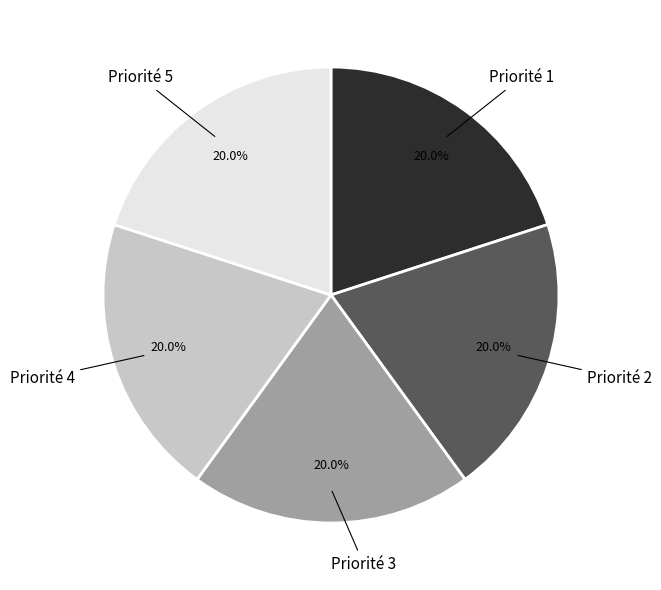

How much of the chart is everything except Priorité 2?

80.0%